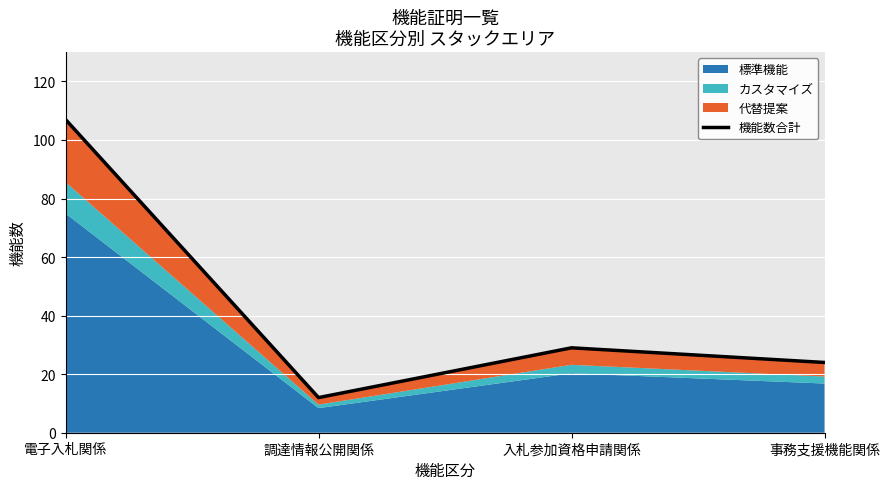

Where is the data nearest to the value 59?

入札参加資格申請関係